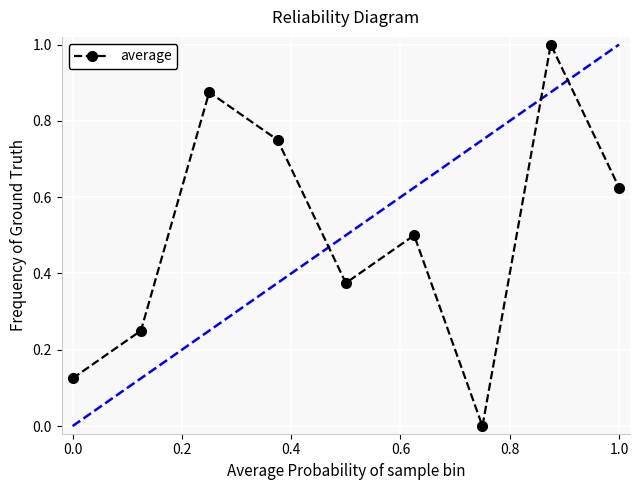

Count the values in the range 0 to 1.

9